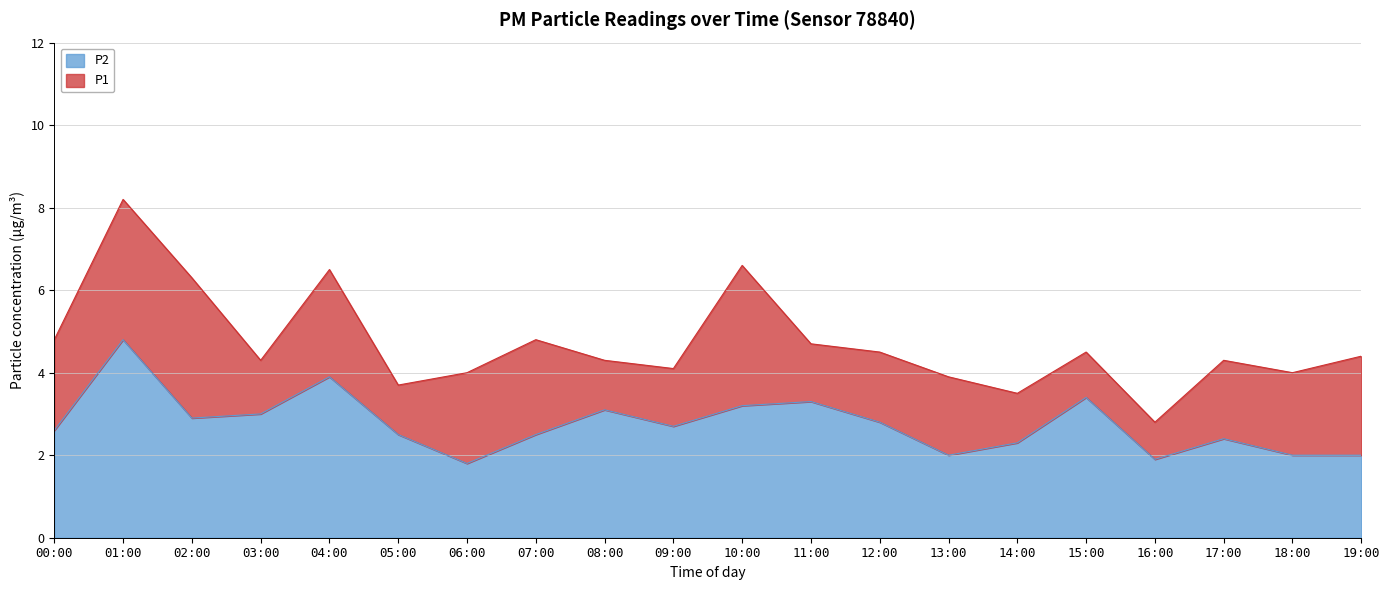

At which category is the sum across all series the highest?

01:00